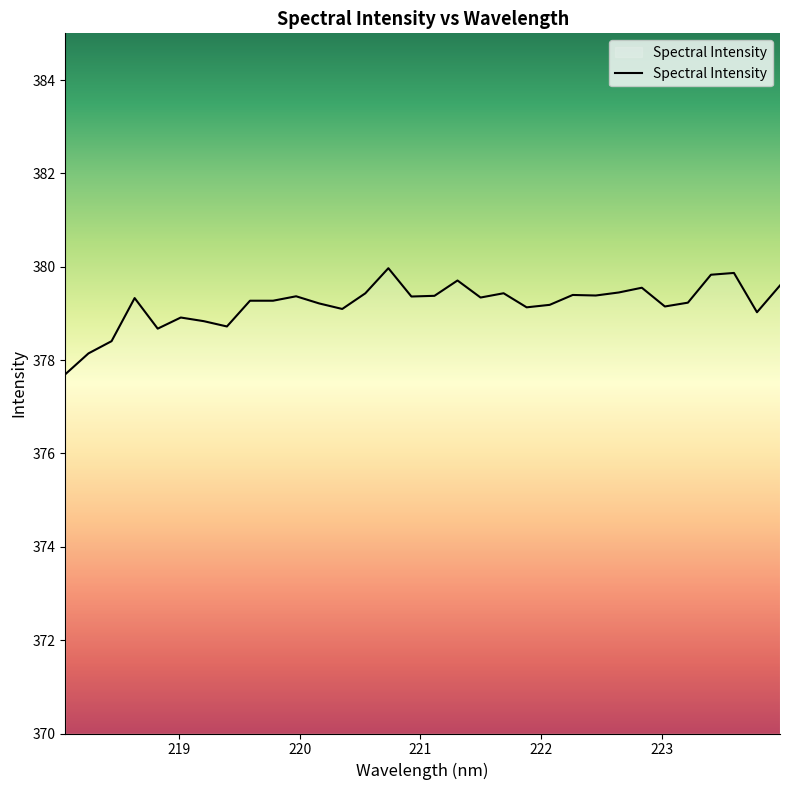

What is the maximum value shown in the chart?

380.0